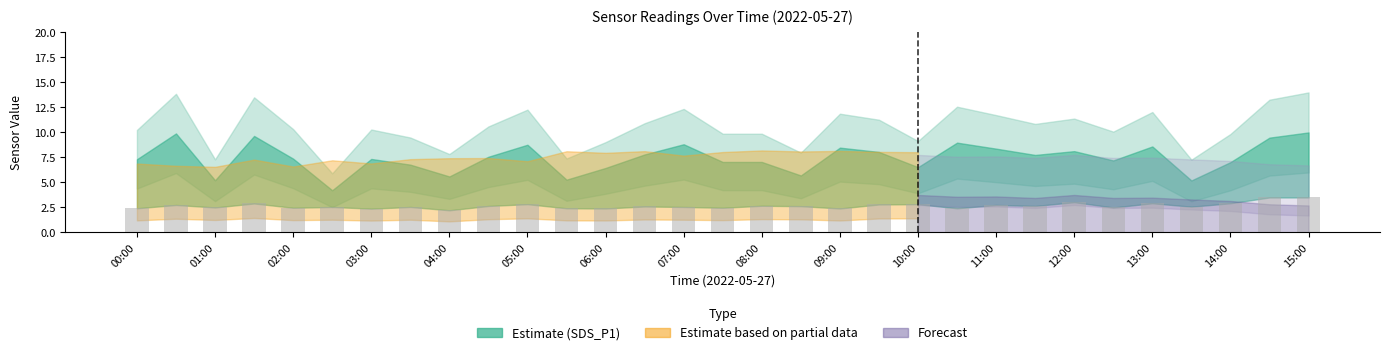

What is the difference between the maximum and minimum values?

1.3